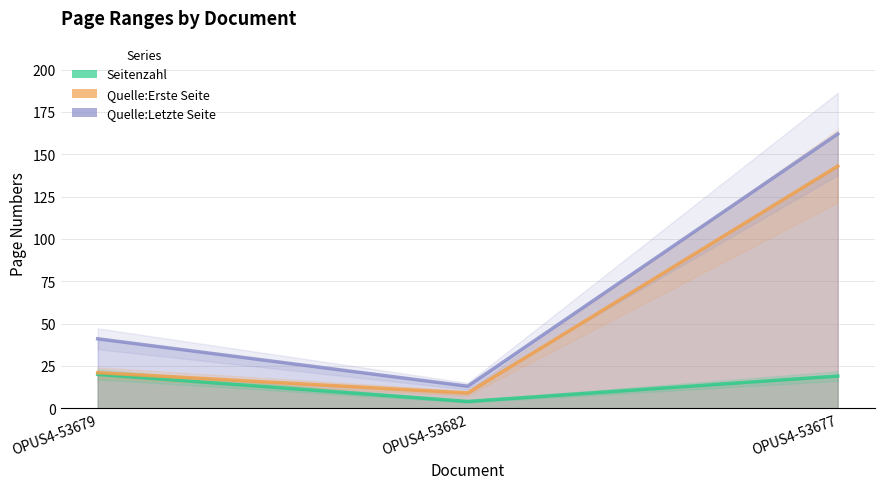

Reading left to right, extract all data points from this chart.

Seitenzahl: OPUS4-53679=20	OPUS4-53682=4	OPUS4-53677=19
Quelle:Erste Seite: OPUS4-53679=21	OPUS4-53682=9	OPUS4-53677=143
Quelle:Letzte Seite: OPUS4-53679=41	OPUS4-53682=13	OPUS4-53677=162